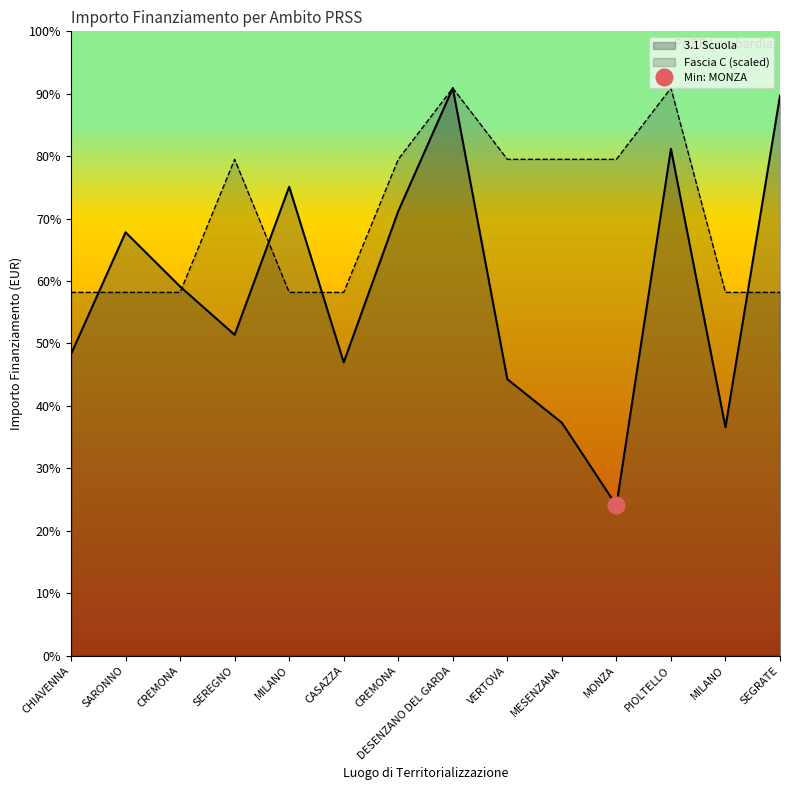

Where is 3.1 Scuola nearest to the value 89790?

CREMONA